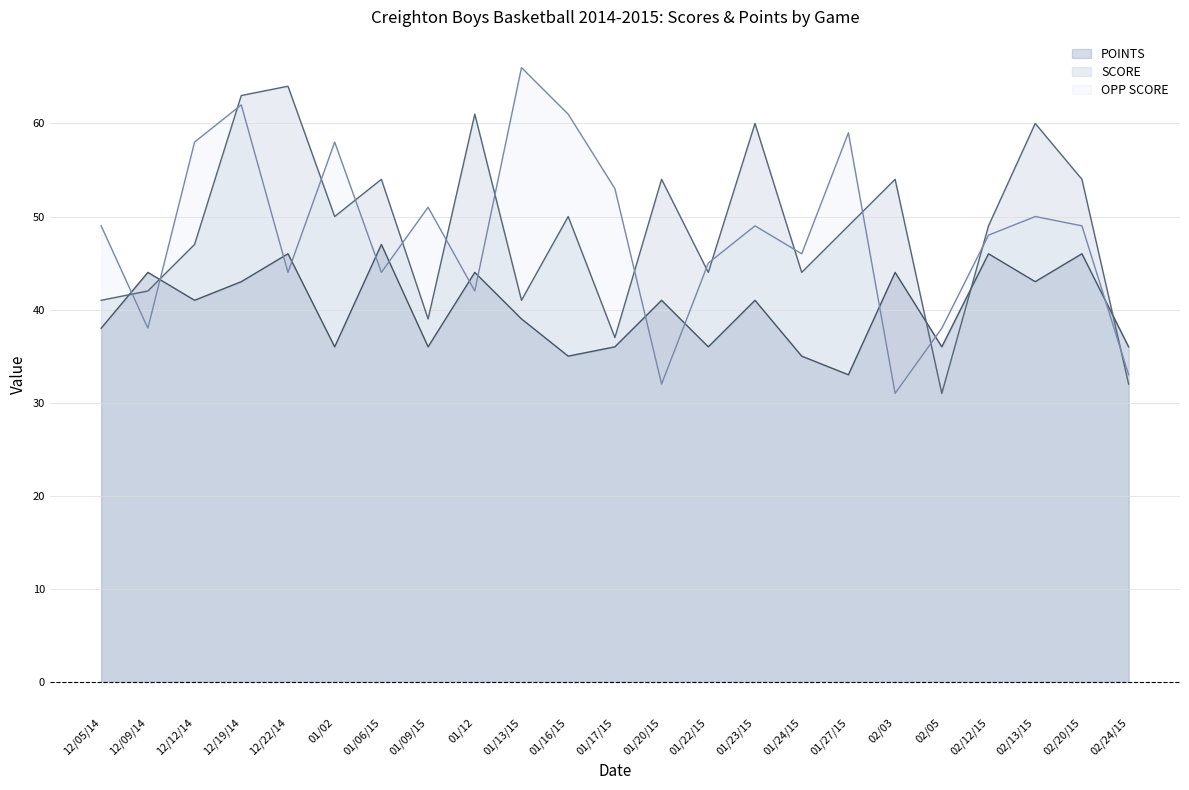

What are all the series names shown in the legend?

POINTS, SCORE, OPP SCORE